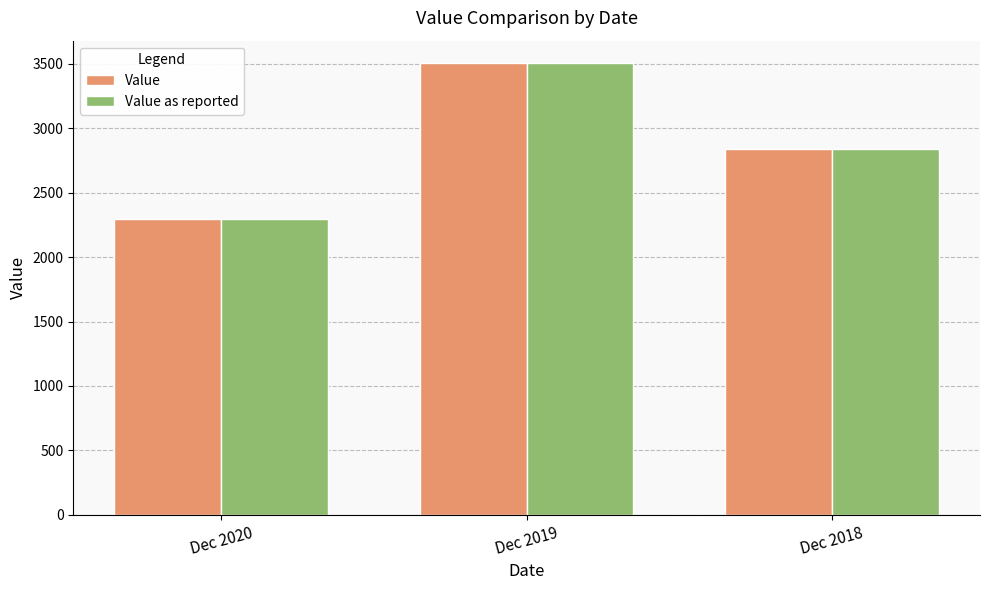

What is the greatest value displayed?

3504.9